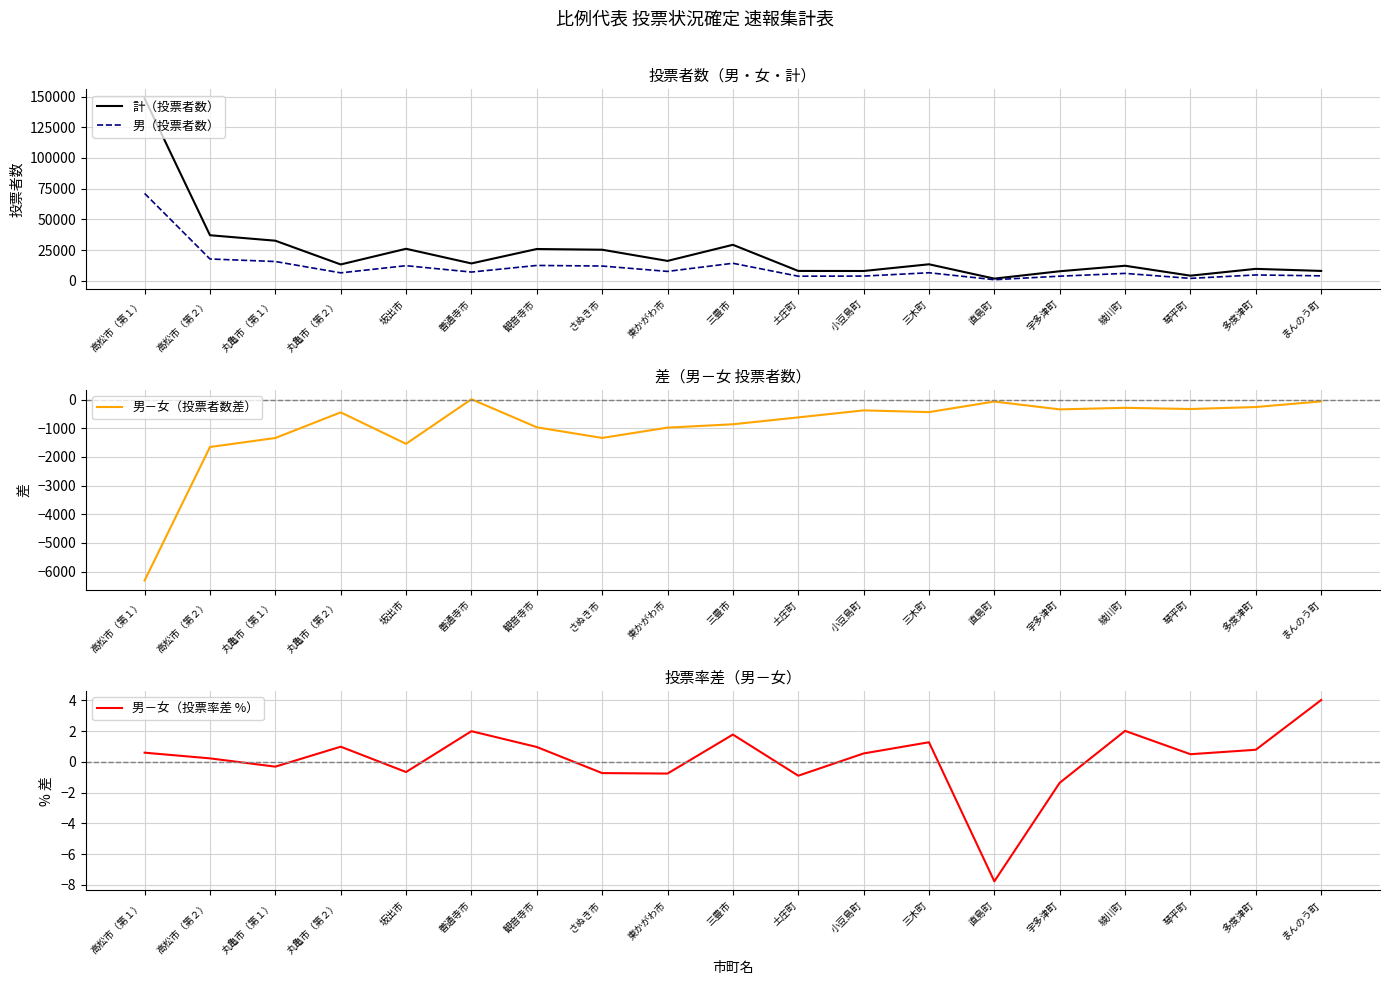

Rank the categories by 男（投票者数） value from highest to lowest.

高松市（第１）, 高松市（第２）, 丸亀市（第１）, 三豊市, 観音寺市, 坂出市, さぬき市, 東かがわ市, 善通寺市, 三木町, 丸亀市（第２）, 綾川町, 多度津町, まんのう町, 小豆島町, 宇多津町, 土庄町, 琴平町, 直島町